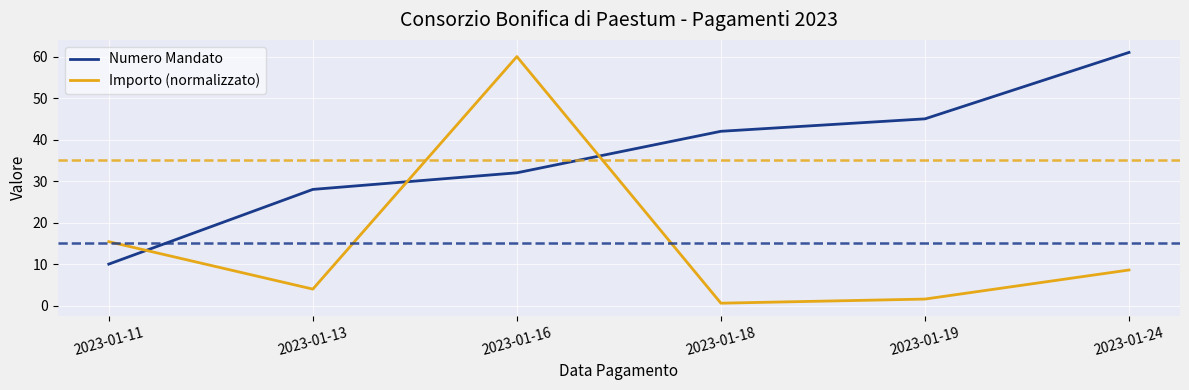

At how many categories does at least one series exceed 31?

4